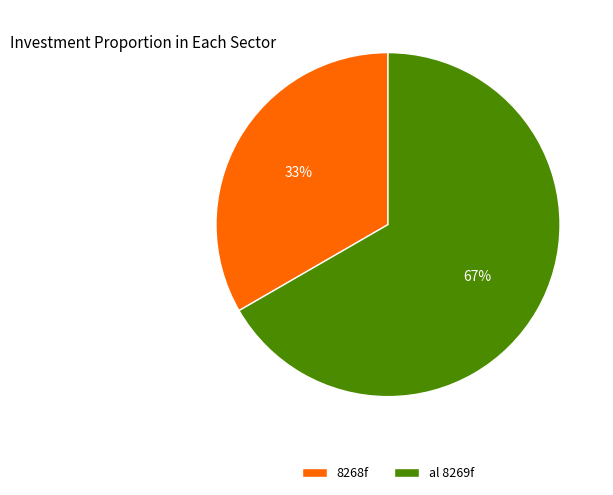

Rank the categories by value from highest to lowest.

al 8269f, 8268f